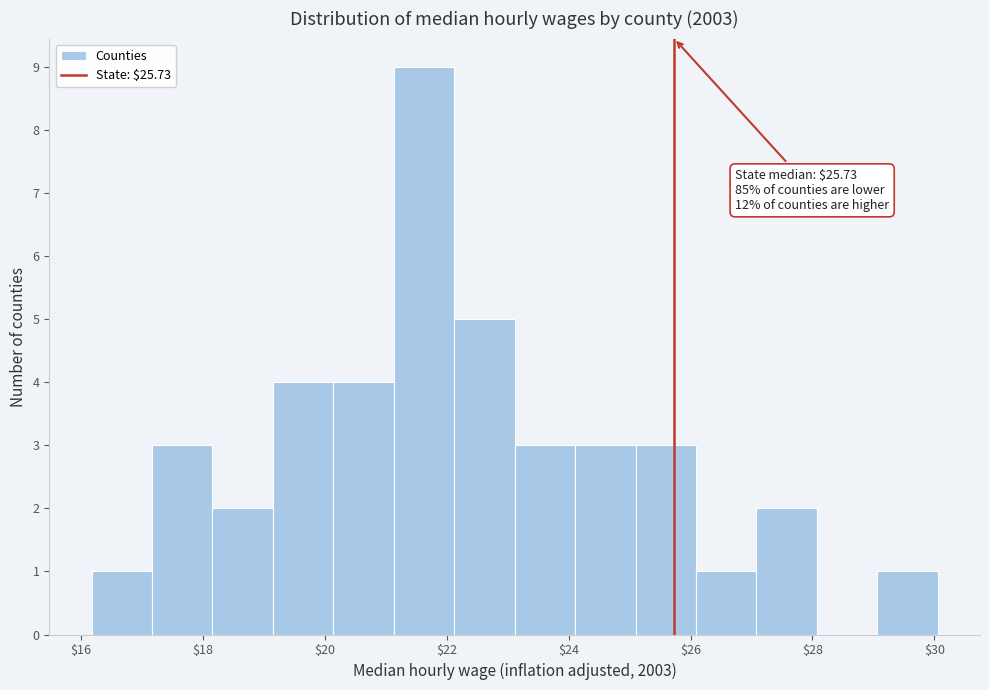

Which range on the x-axis has the tallest bar?

21.2 to 22.2